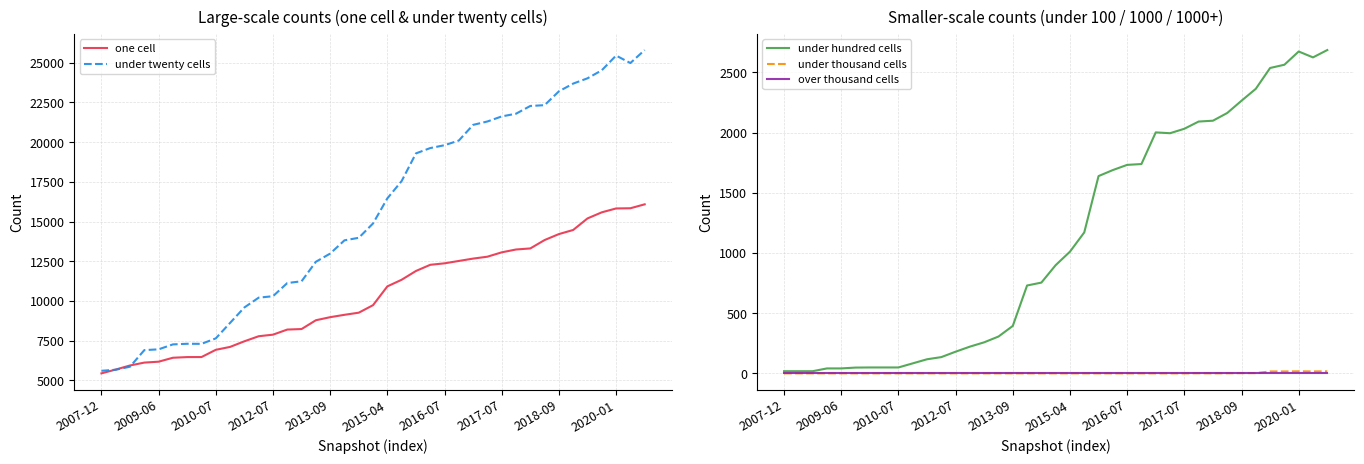

What position from the right is 37?

2